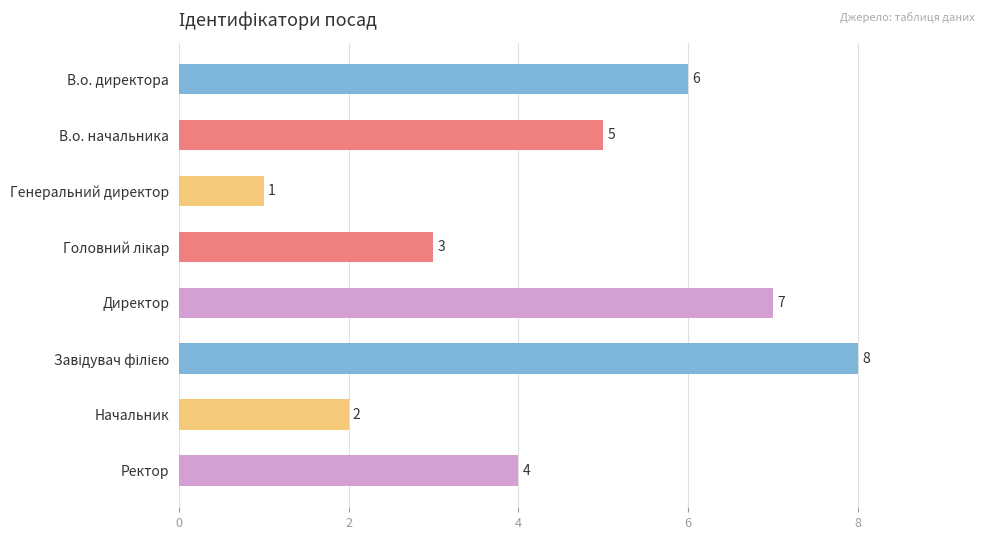

The chart shows a value of 2 at В.о. директора. True or false?

False